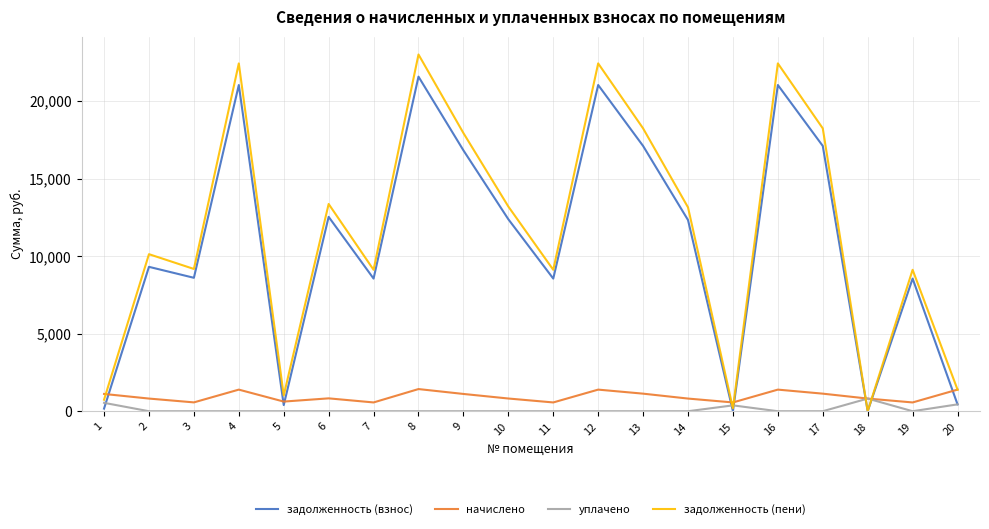

Which series has the largest range (max minus min)?

задолженность (пени)